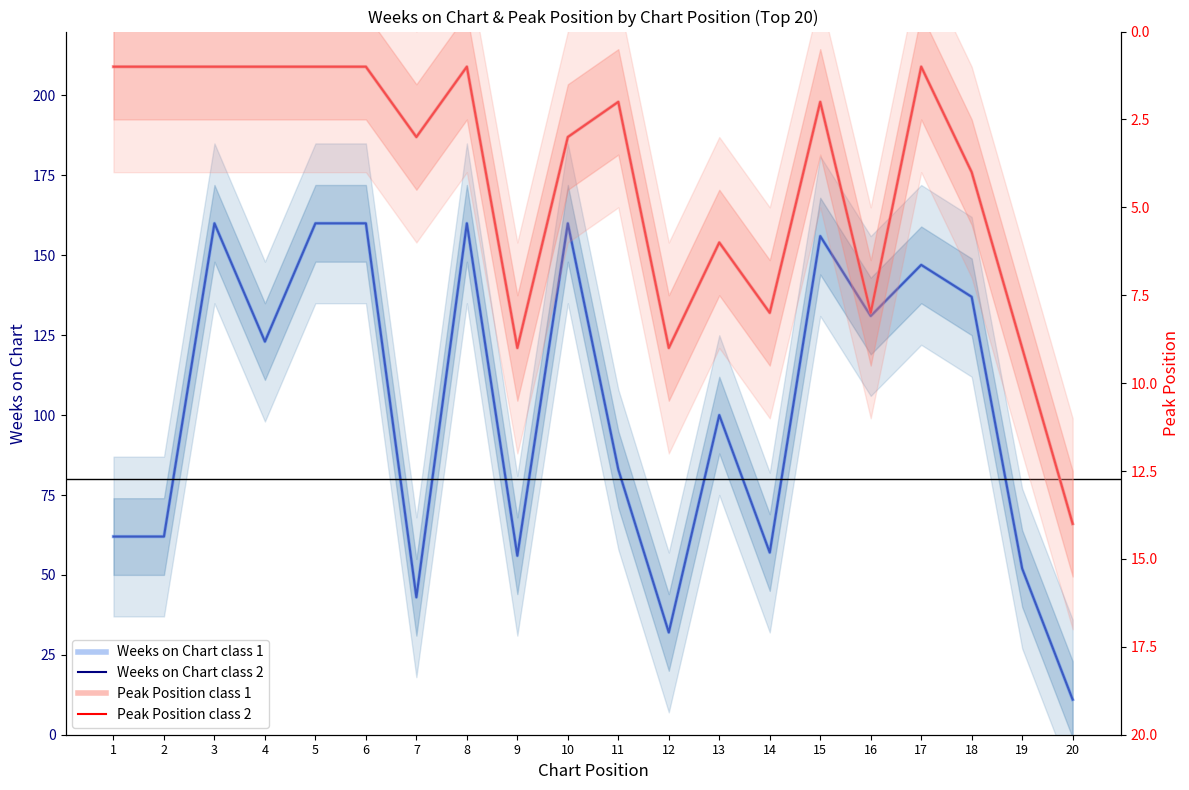

Is this an area chart (filled region under the line)?

No